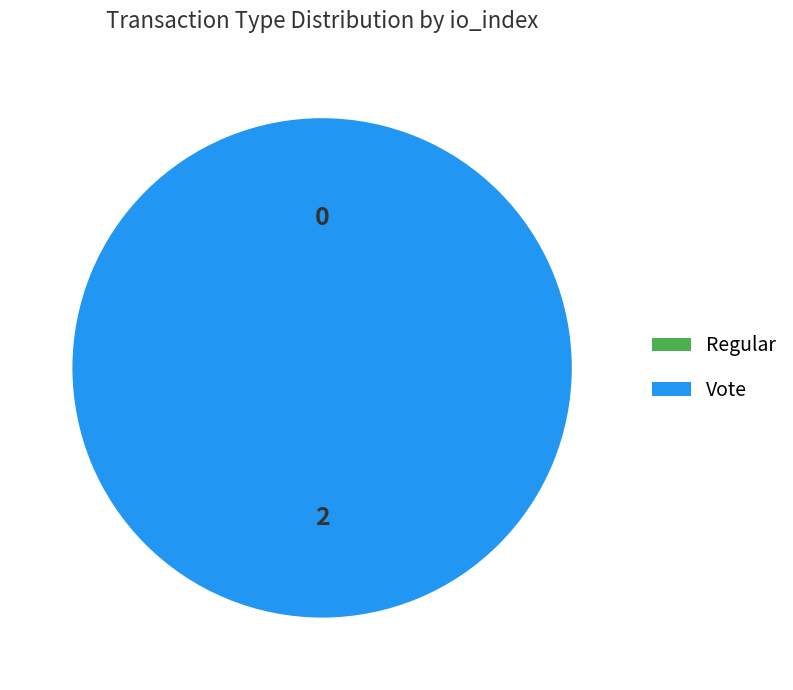

What percentage do Vote and Regular together represent?

100.0%